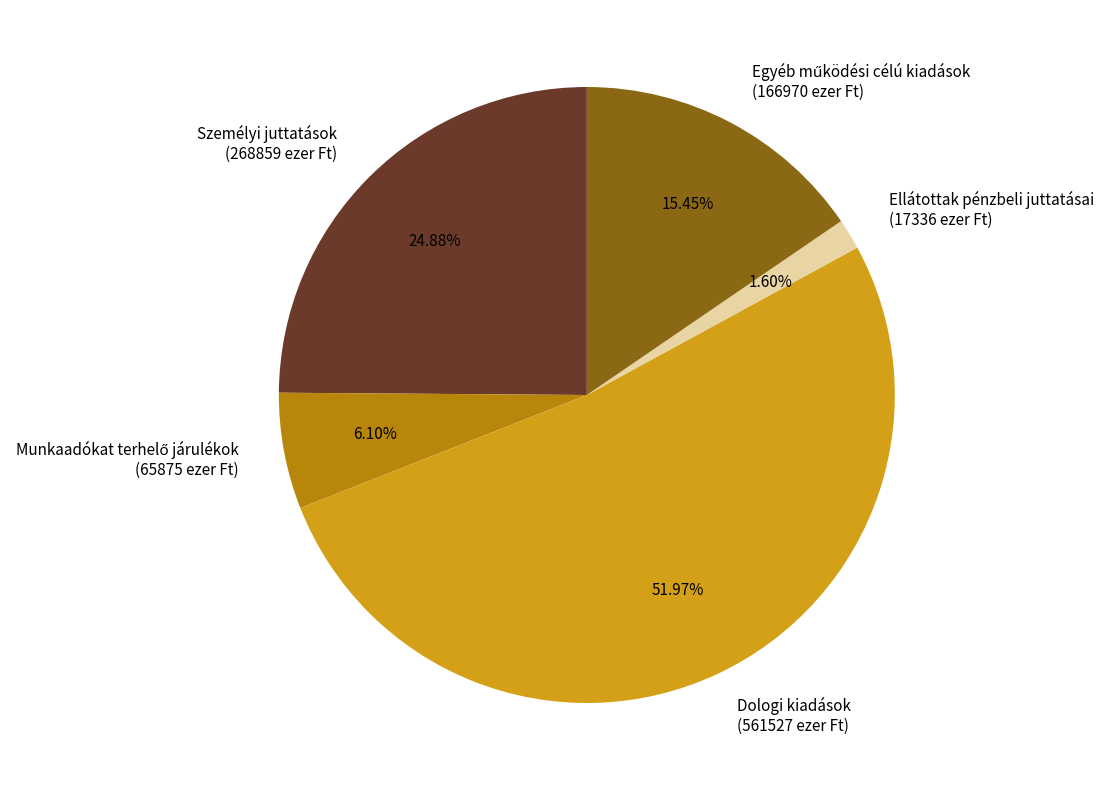

Approximately how many times larger is the value at Dologi kiadások (561527 ezer Ft) compared to Személyi juttatások (268859 ezer Ft)?

2.1